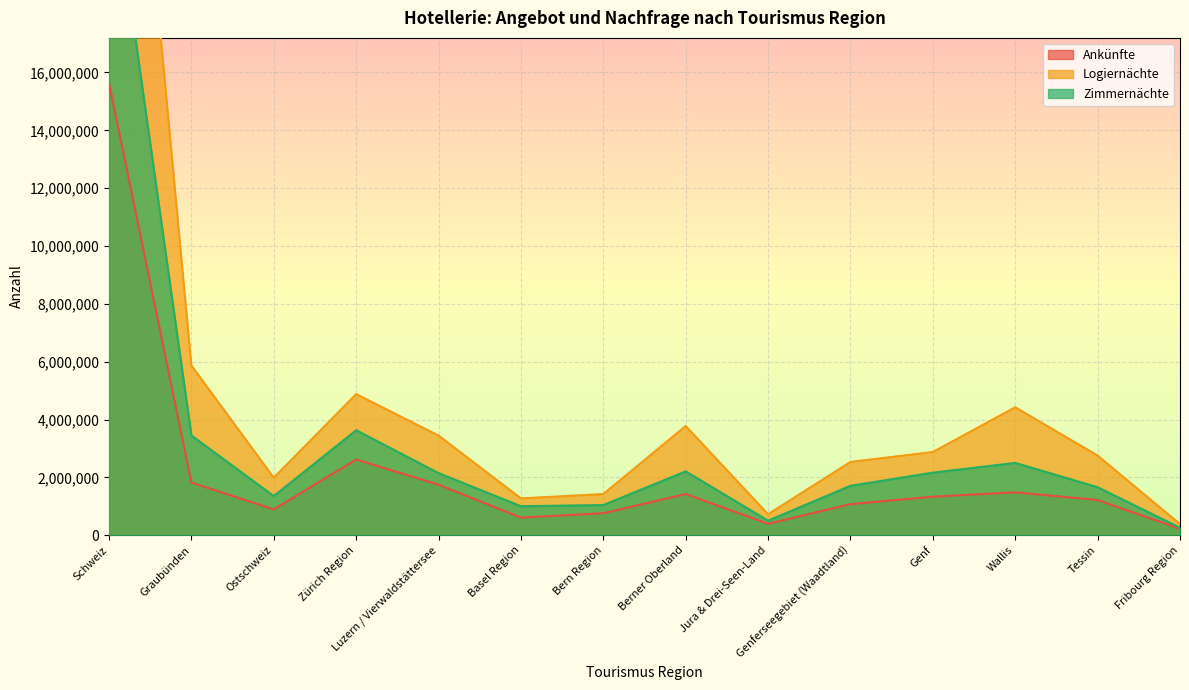

At how many categories does at least one series exceed 12631552?

1